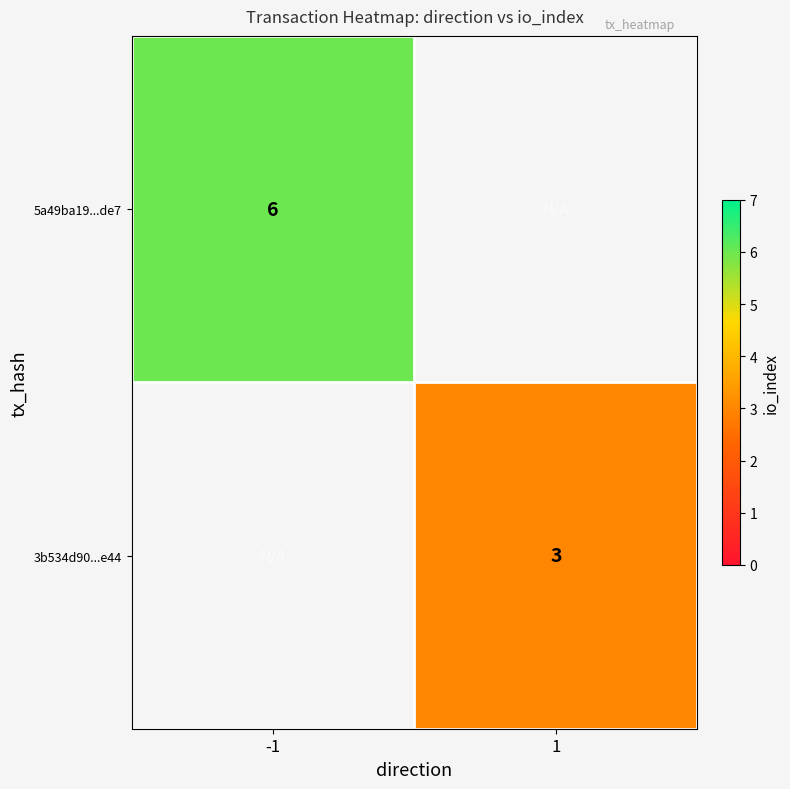

Where is 5a49ba19...de7 nearest to the value 6?

-1